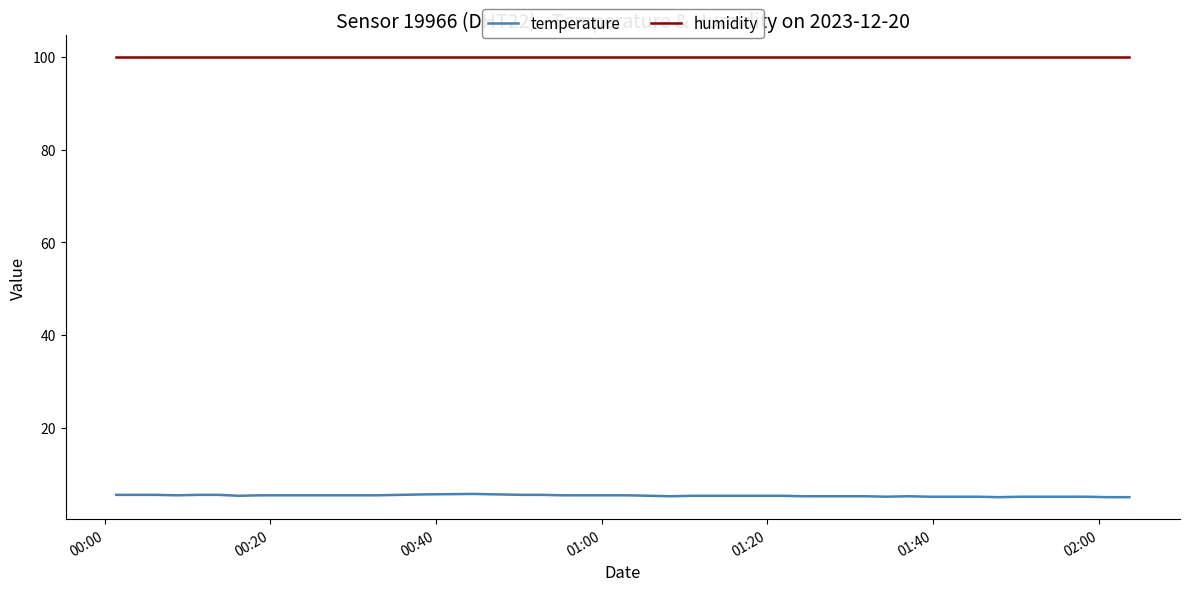

What is the greatest value displayed?

99.9